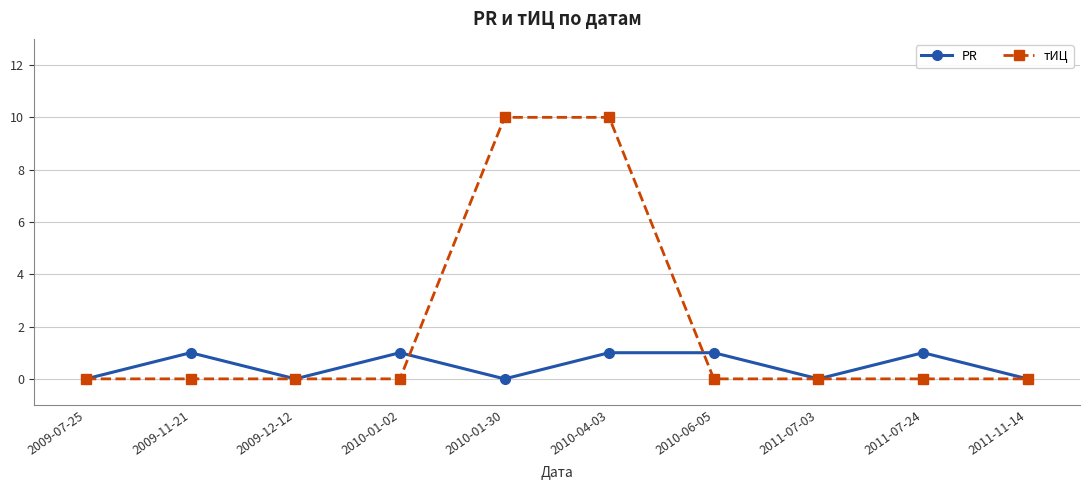

True or false: тИЦ and PR cross at least once.

True